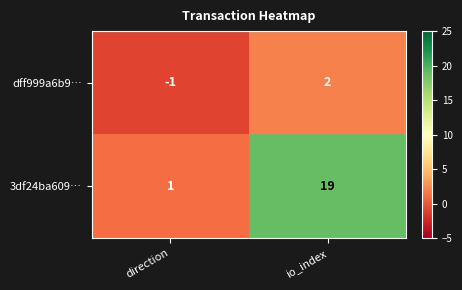

Rank the series by their maximum value, from lowest to highest.

dff999a6b9…, 3df24ba609…